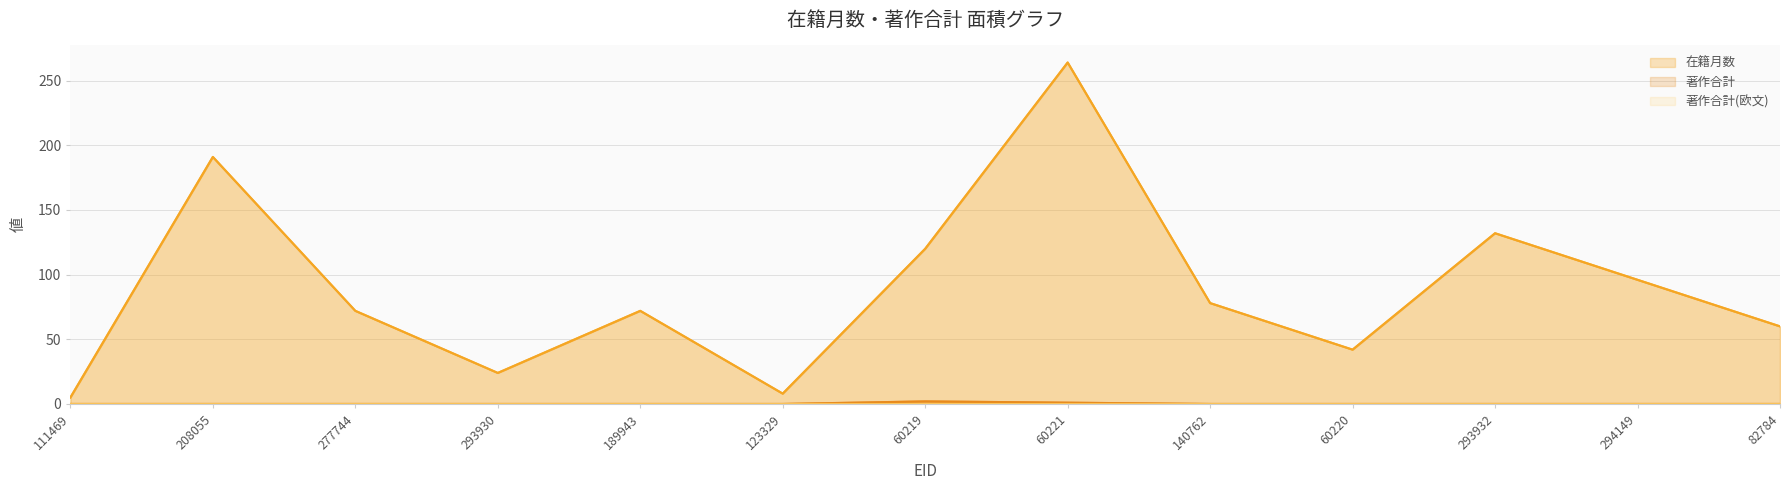

Which series changed the most between 294149 and 82784?

在籍月数